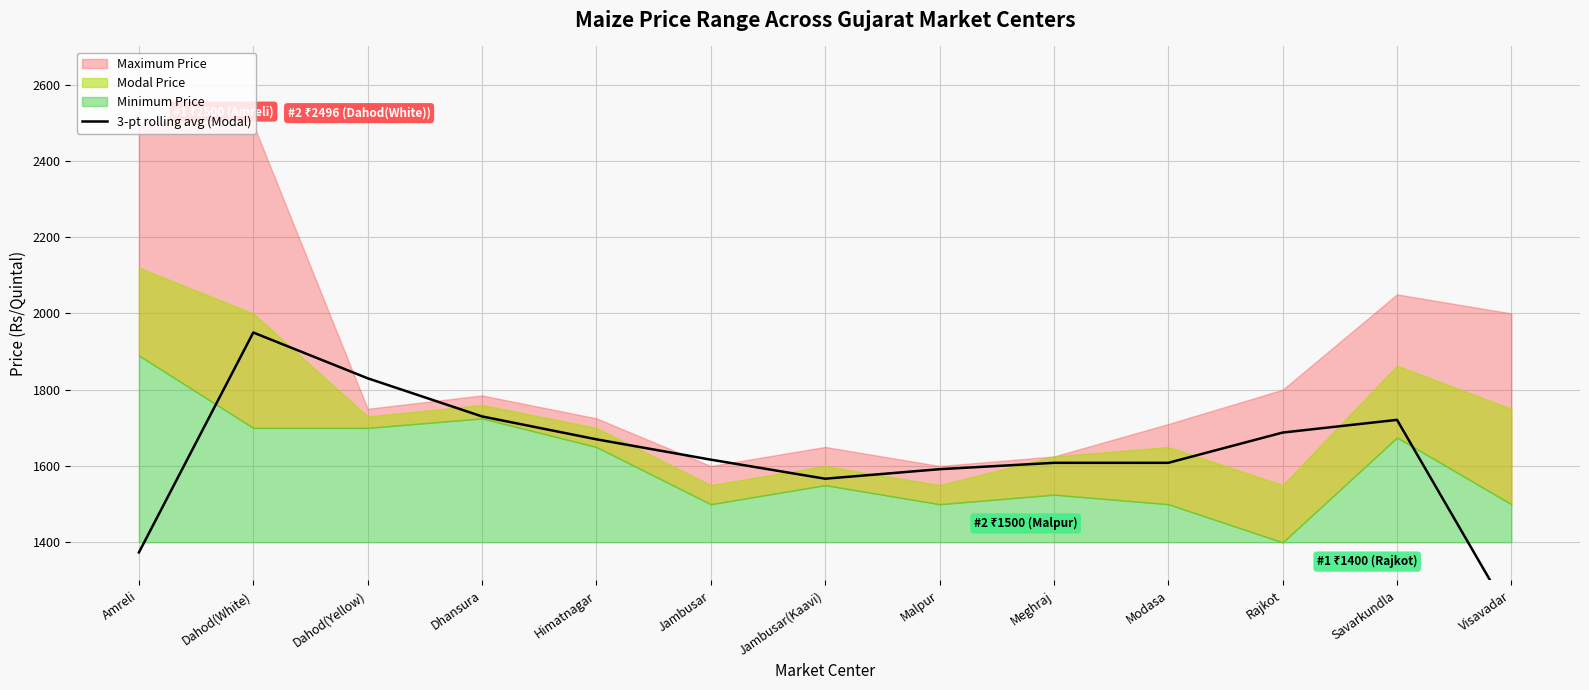

What is the value of the 3rd point from the left?

1830.0